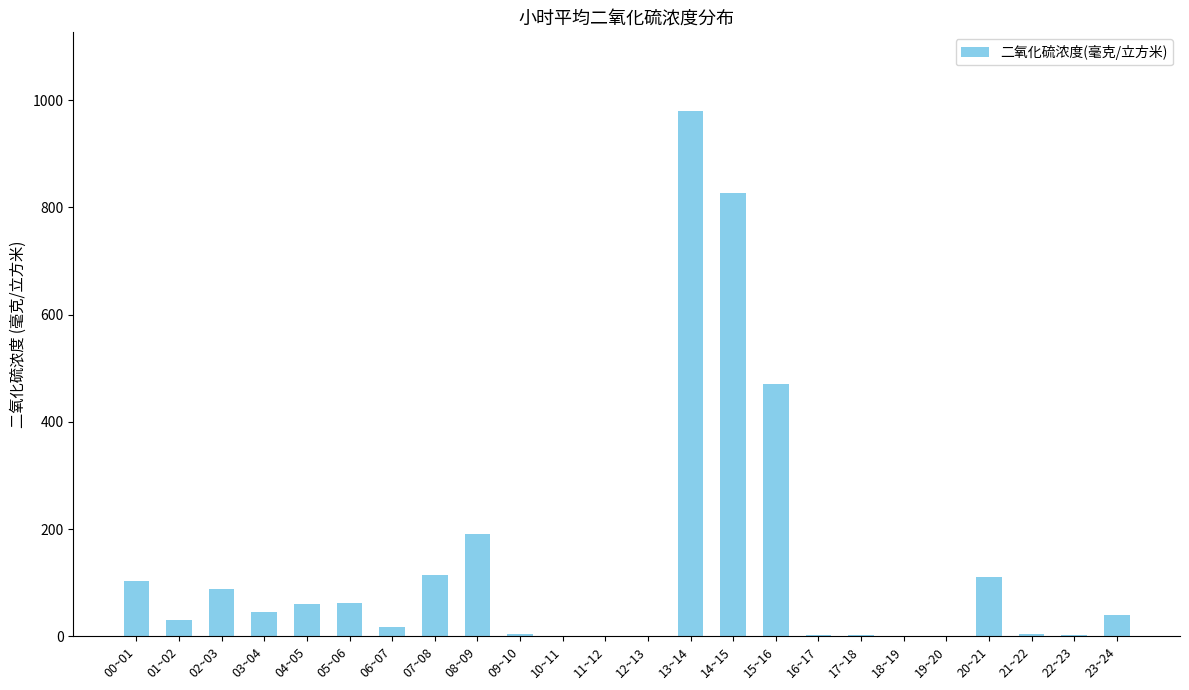

What is the greatest value displayed?

979.5